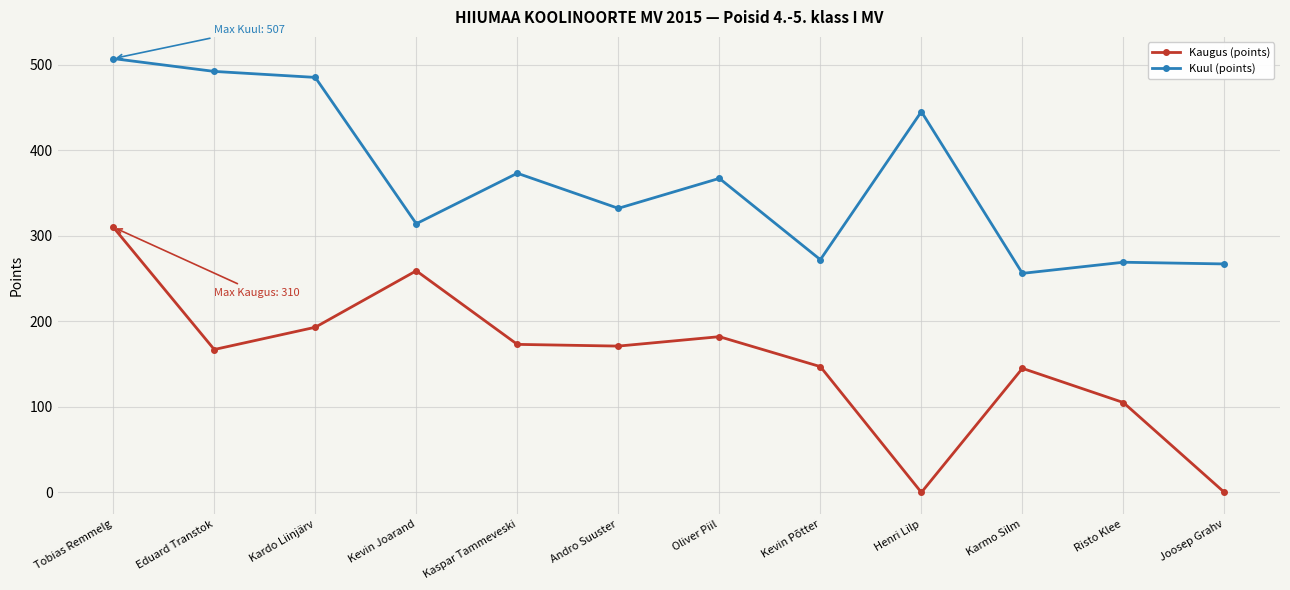

At how many categories does at least one series exceed 38?

12